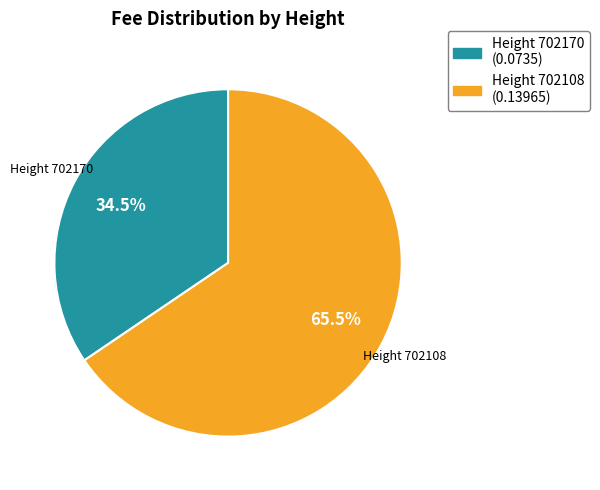

How many segments does this pie chart have?

2